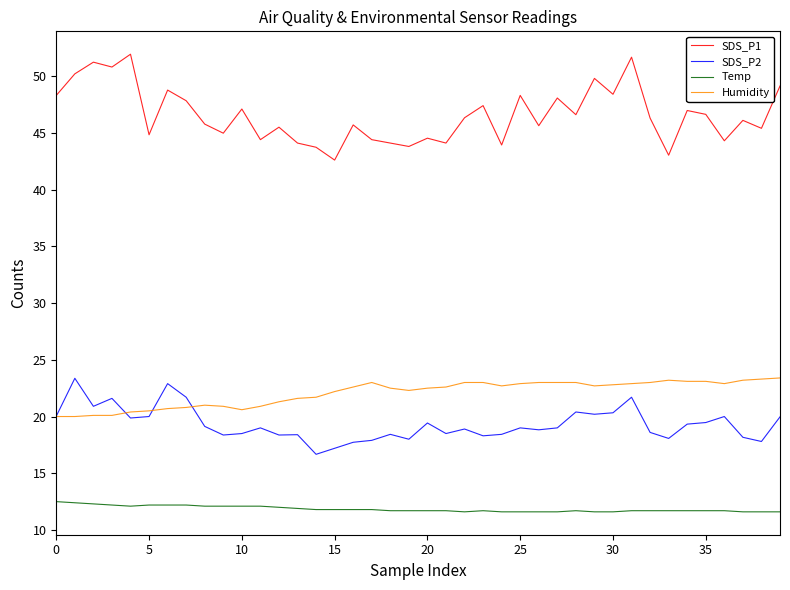

What is the maximum value for Humidity?

23.4